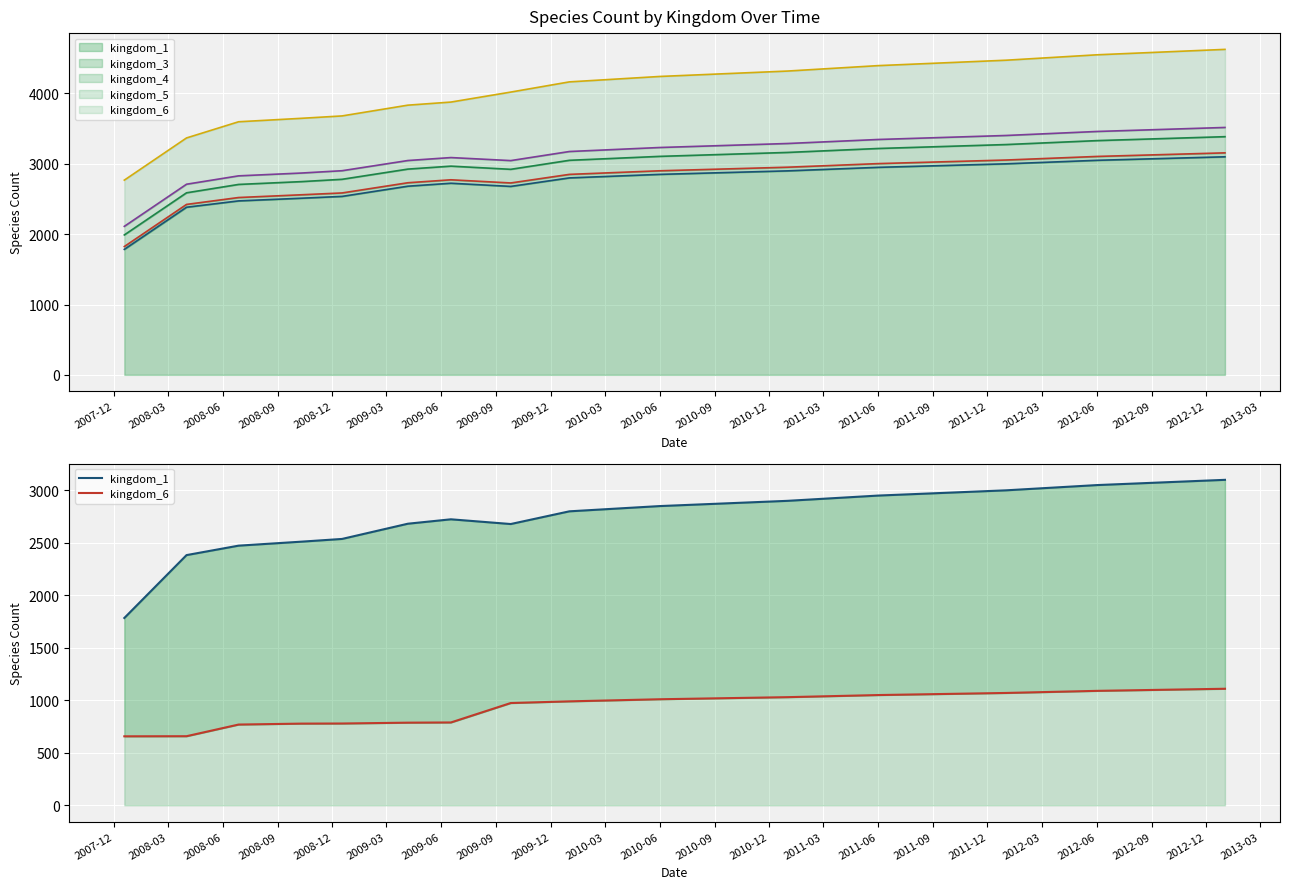

What value does the kingdom_6 series have at 2009-09?

974